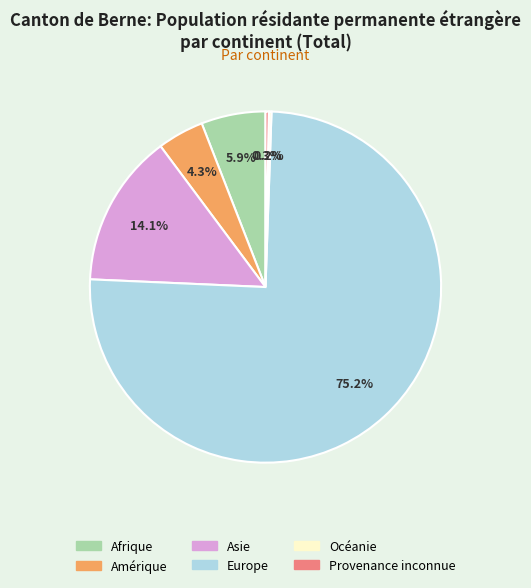

To the nearest percent, what is the difference between the largest and smallest slice percentages?

75%